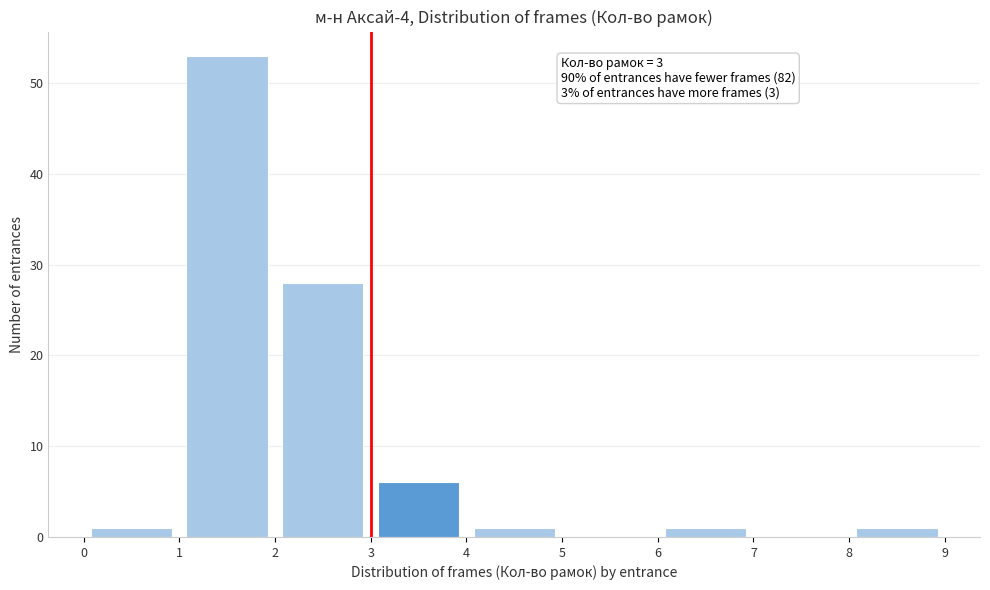

Over which range of the x-axis is the bar tallest?

1 to 2